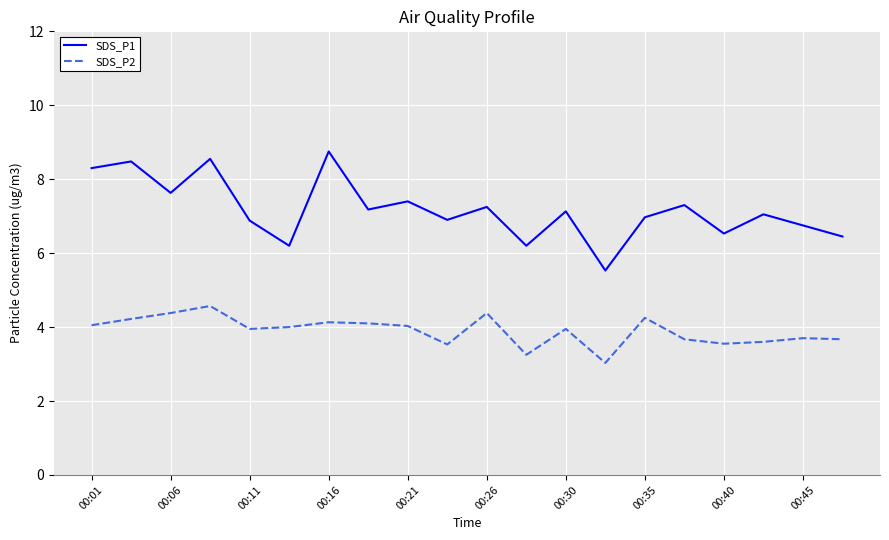

What is the greatest value displayed?

8.8